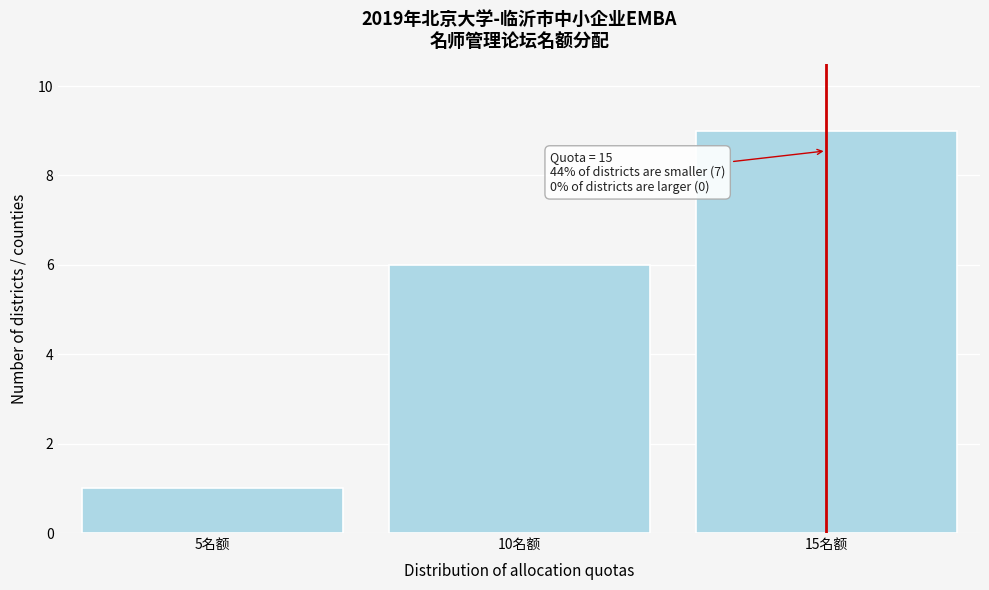

Over which range of the x-axis is the bar tallest?

12.5 to 17.5